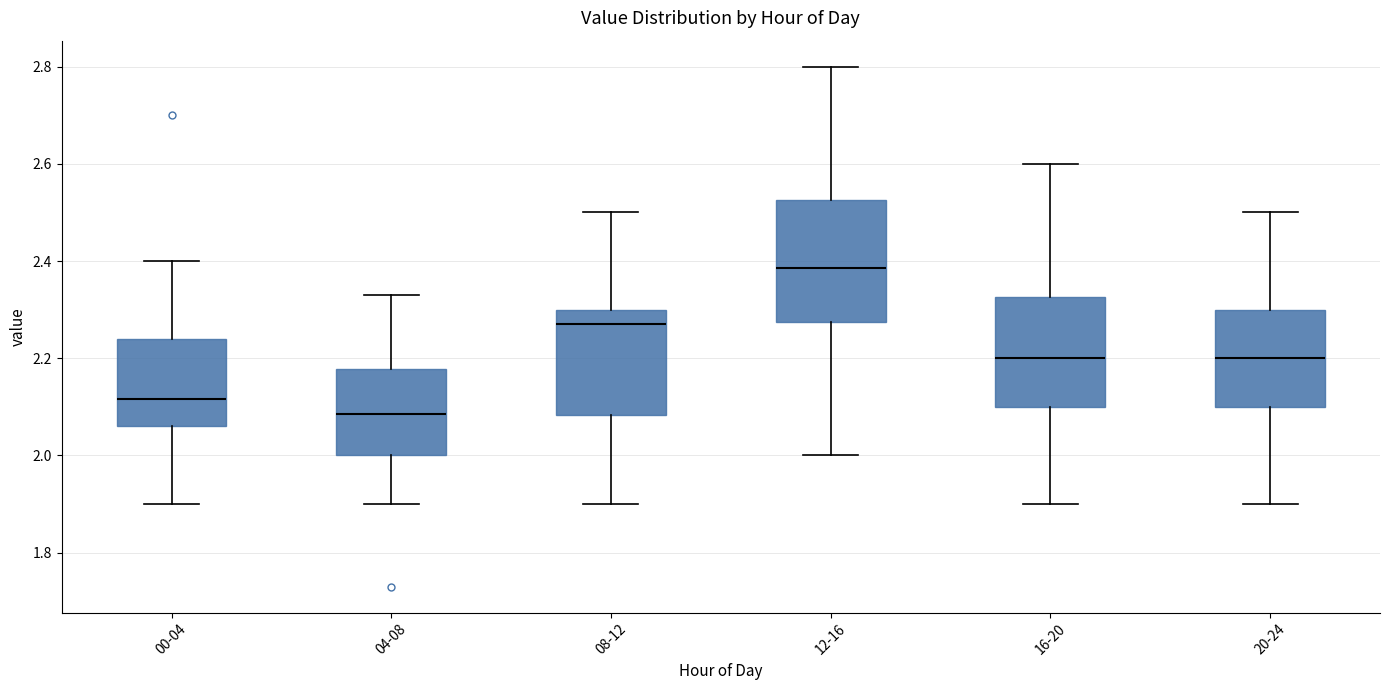

Reading left to right, transcribe this box plot: for each box, give where its median line is, the range the box spans, and where its two whiskers end, as read against the y-axis. The values are not printed on the chart, so give them approximately, as read against the axis.

00-04: median 2.12, box 2.06 to 2.24, whiskers 1.90 to 2.40
04-08: median 2.08, box 2.00 to 2.18, whiskers 1.90 to 2.34
08-12: median 2.28, box 2.08 to 2.30, whiskers 1.90 to 2.50
12-16: median 2.38, box 2.28 to 2.52, whiskers 2.00 to 2.80
16-20: median 2.20, box 2.10 to 2.32, whiskers 1.90 to 2.60
20-24: median 2.20, box 2.10 to 2.30, whiskers 1.90 to 2.50